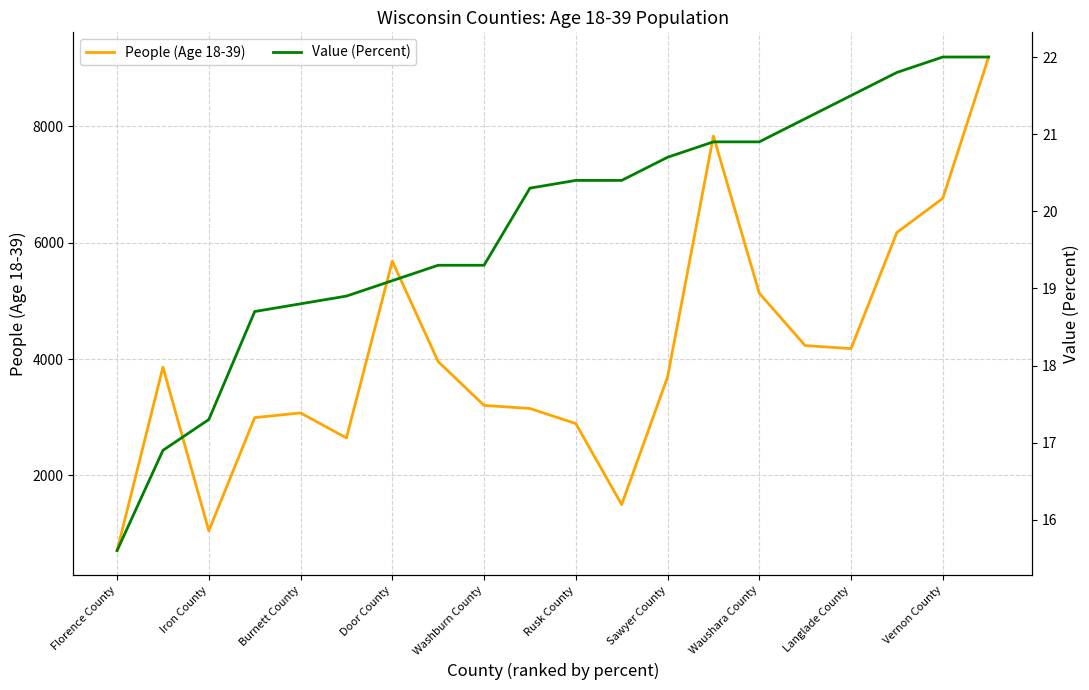

Is it true that People (Age 18-39) equals 7912 at Waushara County?

False